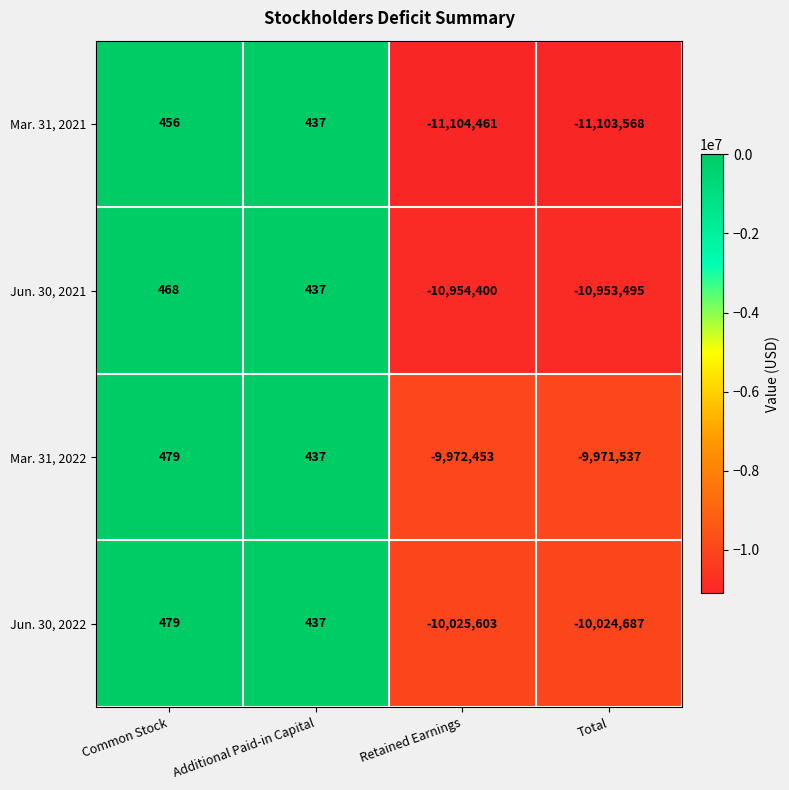

How many series are shown in this chart?

4